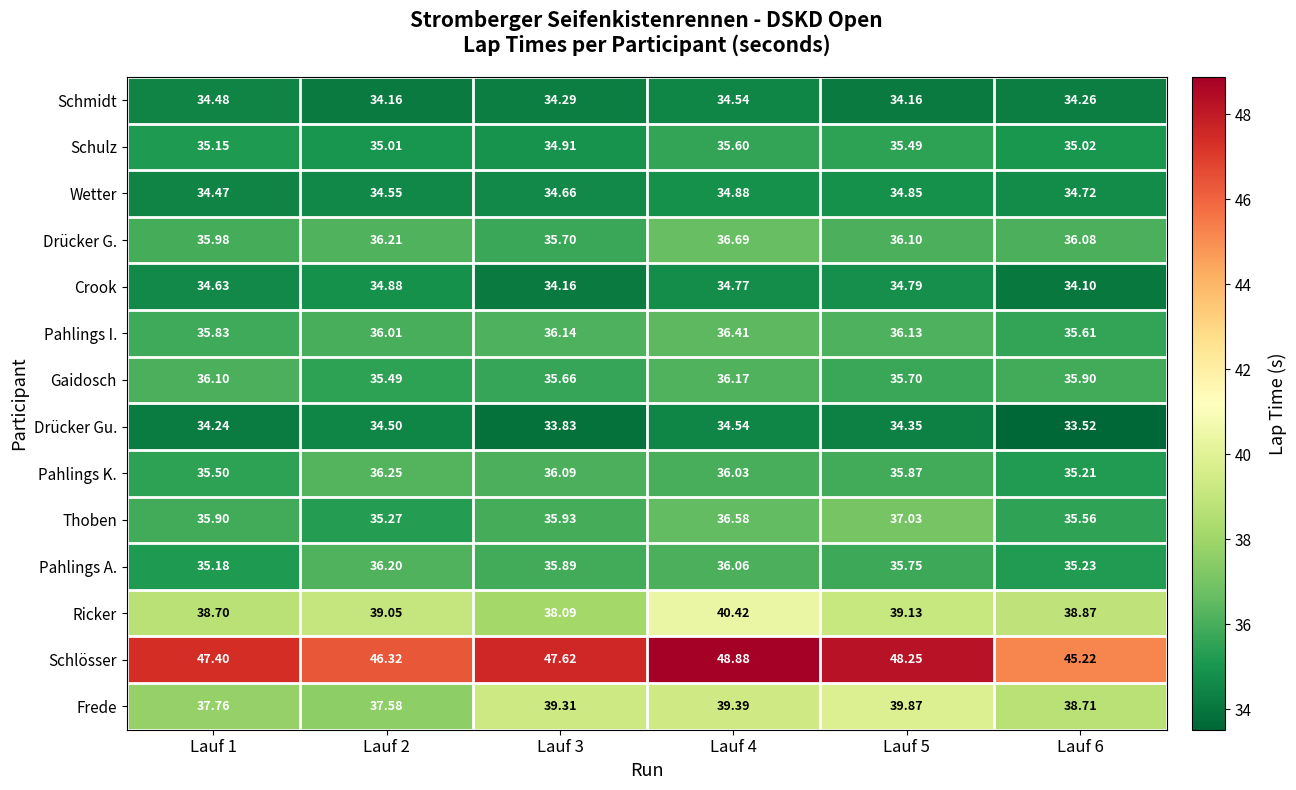

Which label corresponds to the largest value in the chart?

Lauf 4